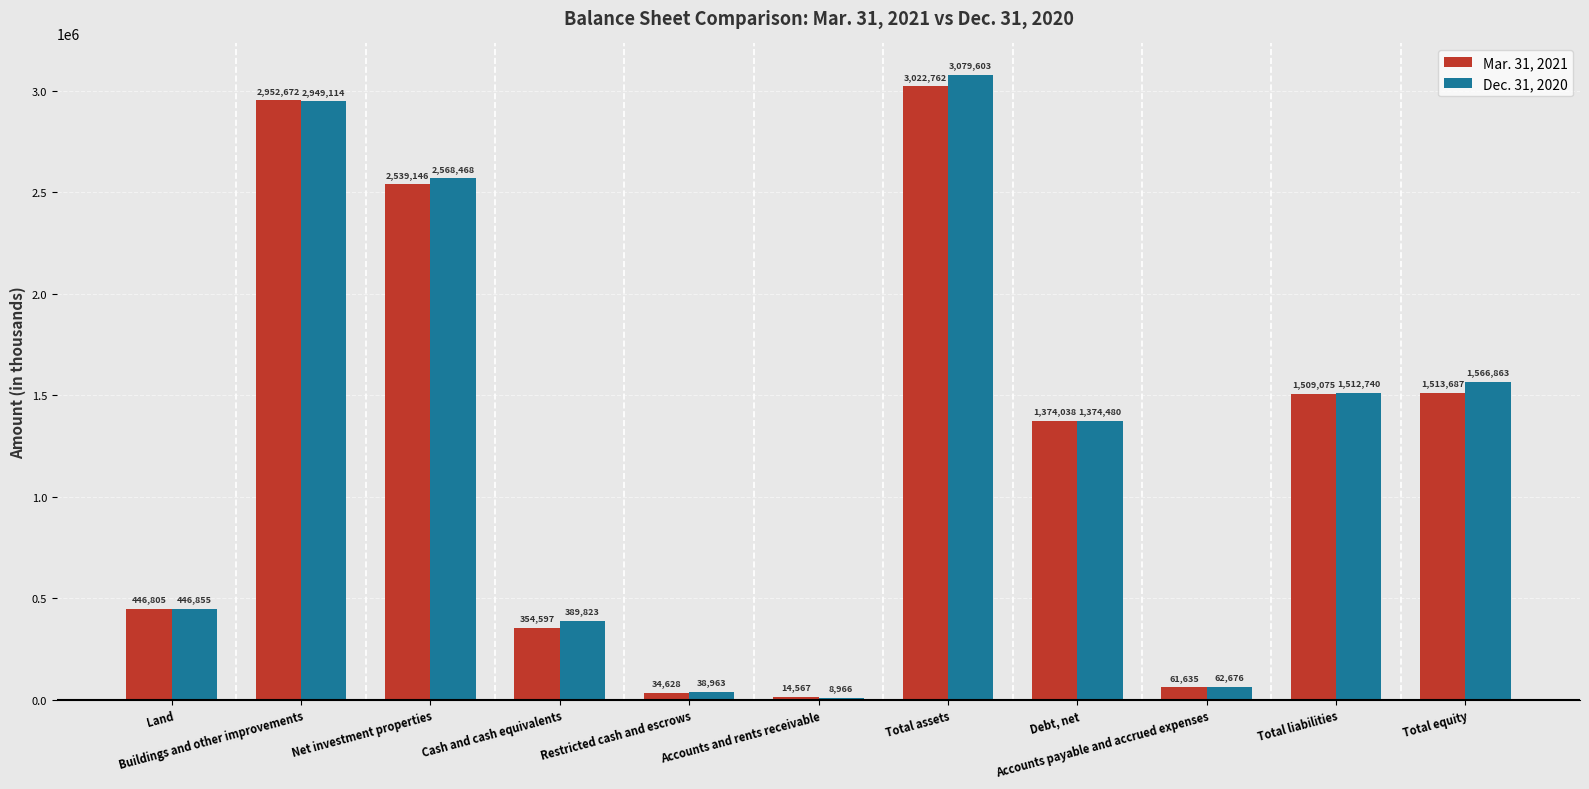

Which series has the largest total across all categories?

Dec. 31, 2020